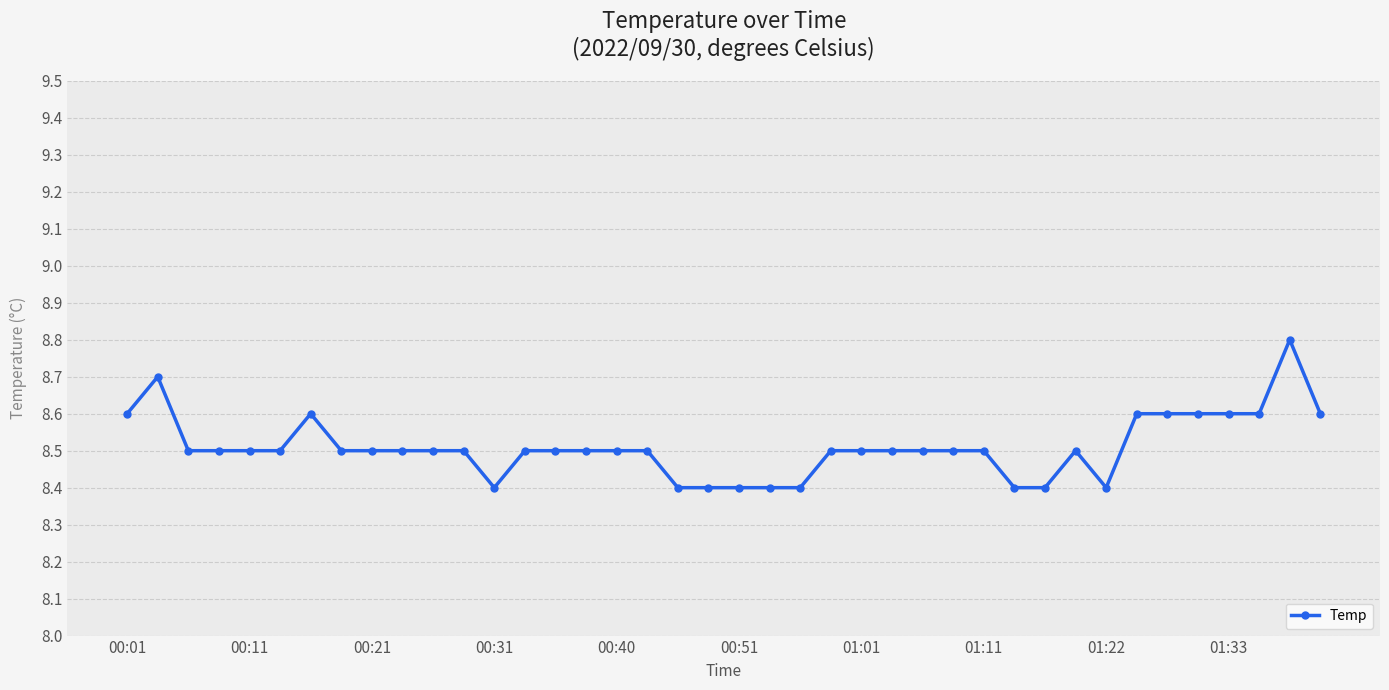

What is the value of the 21st point from the left?

8.4